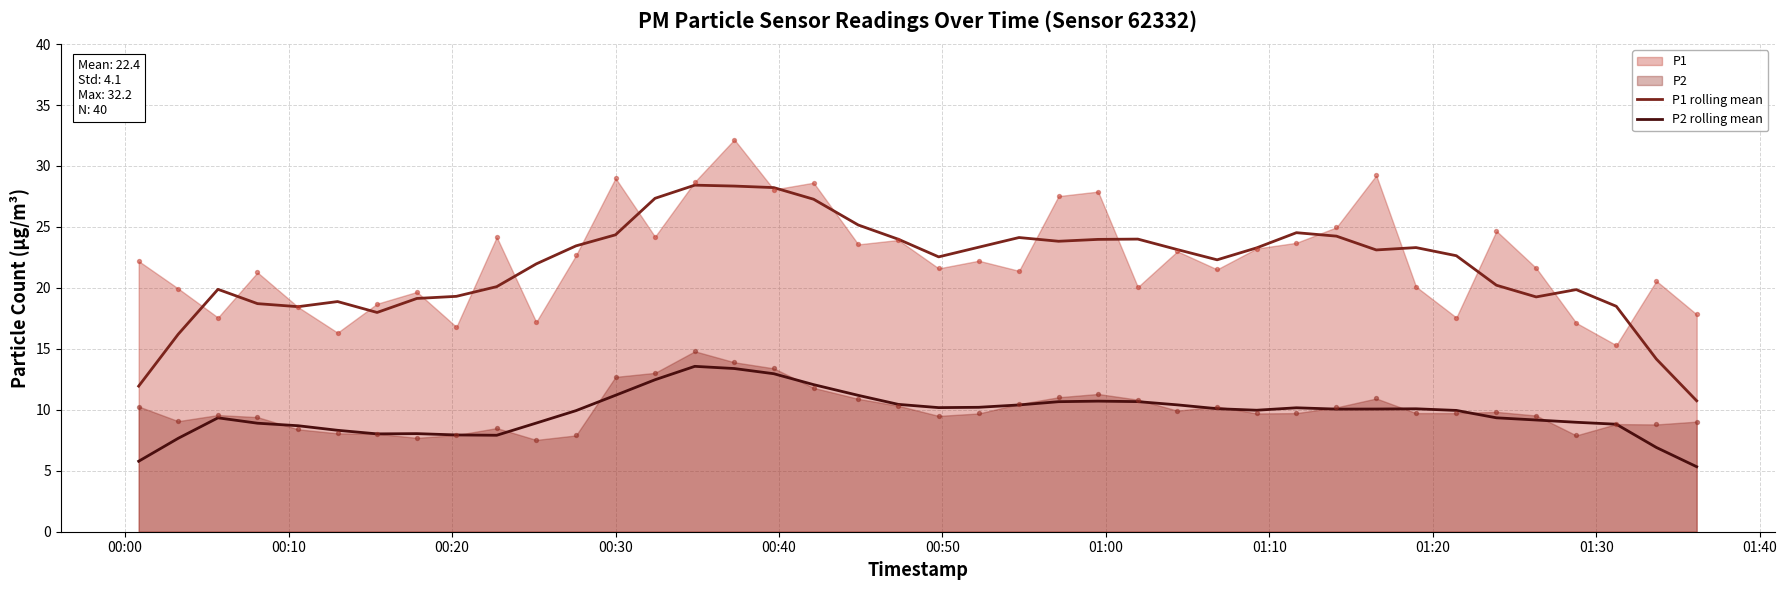

Which series has the largest Y range (max minus min)?

P1 rolling mean